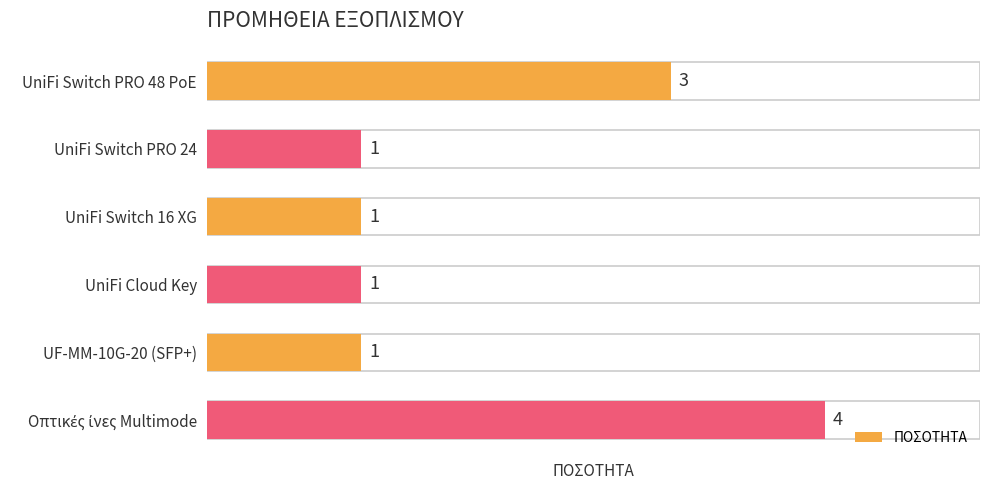

The value at UniFi Switch 16 XG is 1. True or false?

True